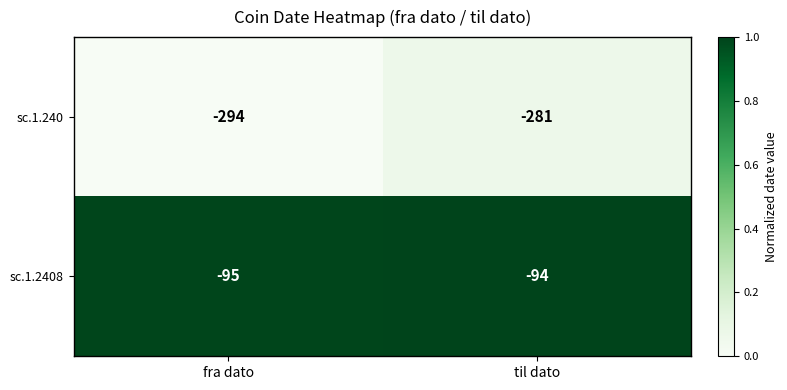

What value does the sc.1.240 series have at fra dato, to the nearest 5?

-295